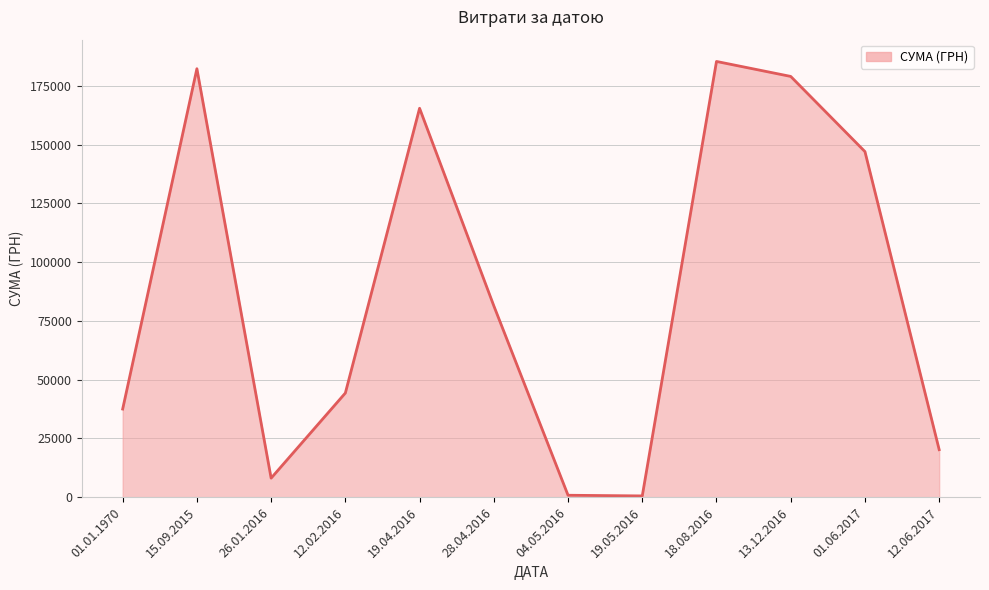

What is the difference between the values at 15.09.2015 and 19.04.2016?

16834.1